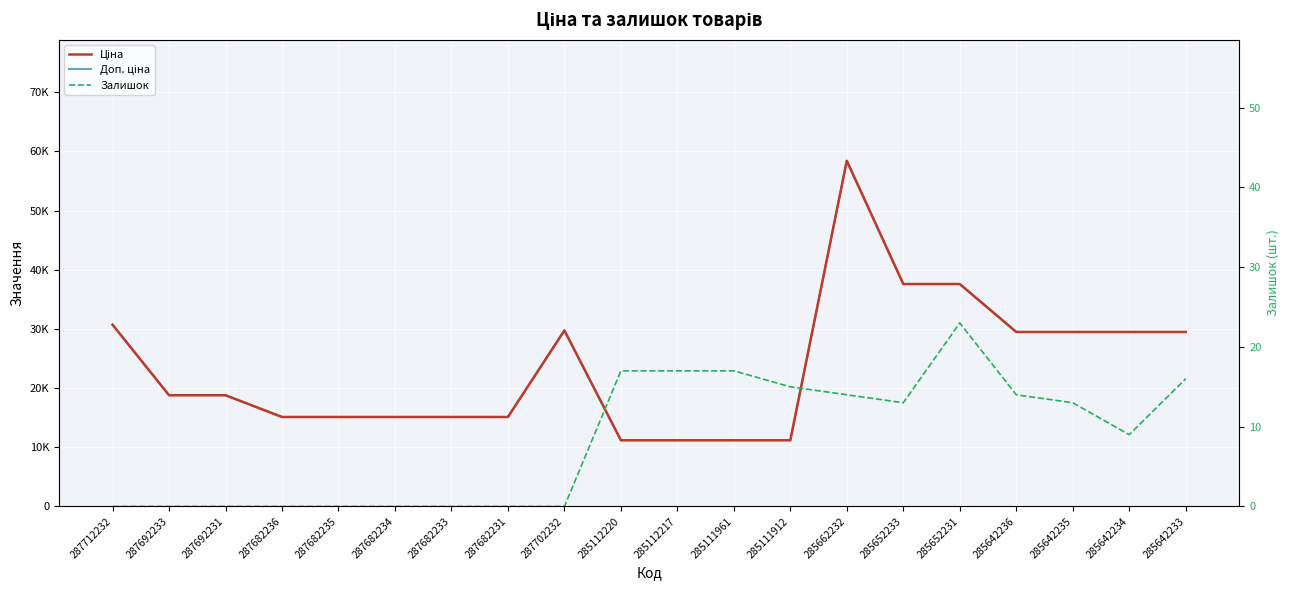

True or false: Доп. ціна and Залишок intersect in this chart.

False